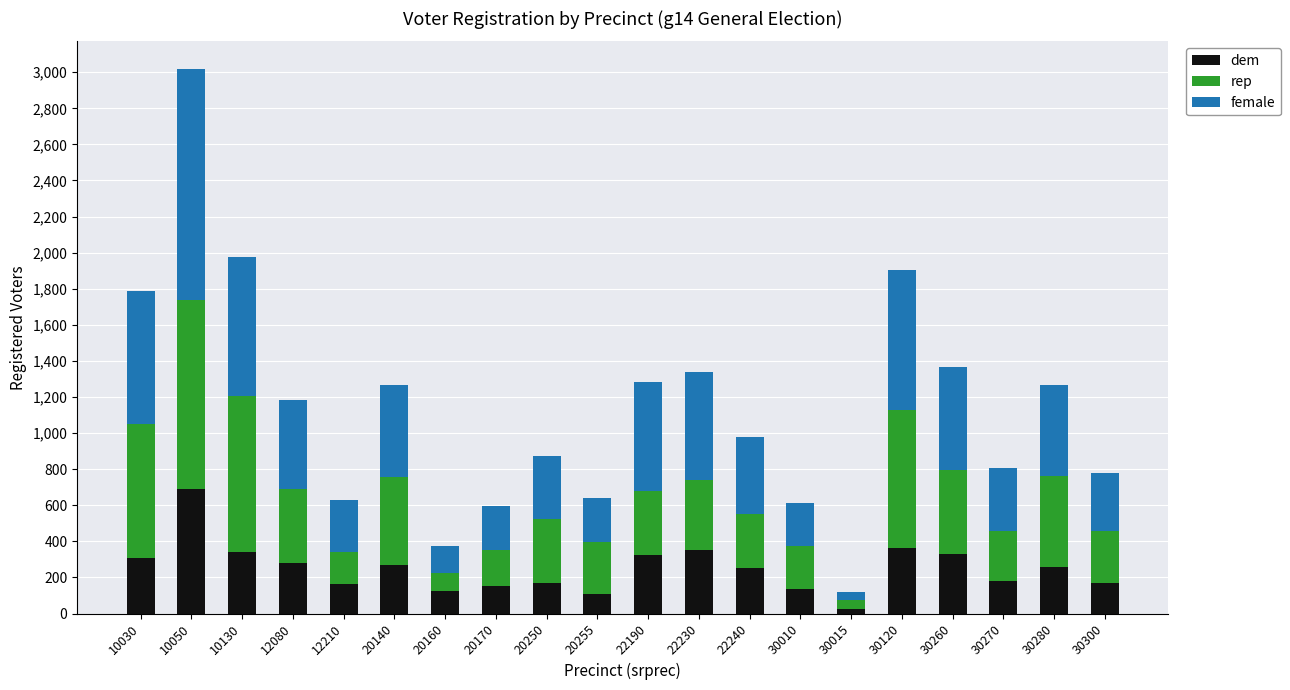

At which label does dem reach its minimum?

30015